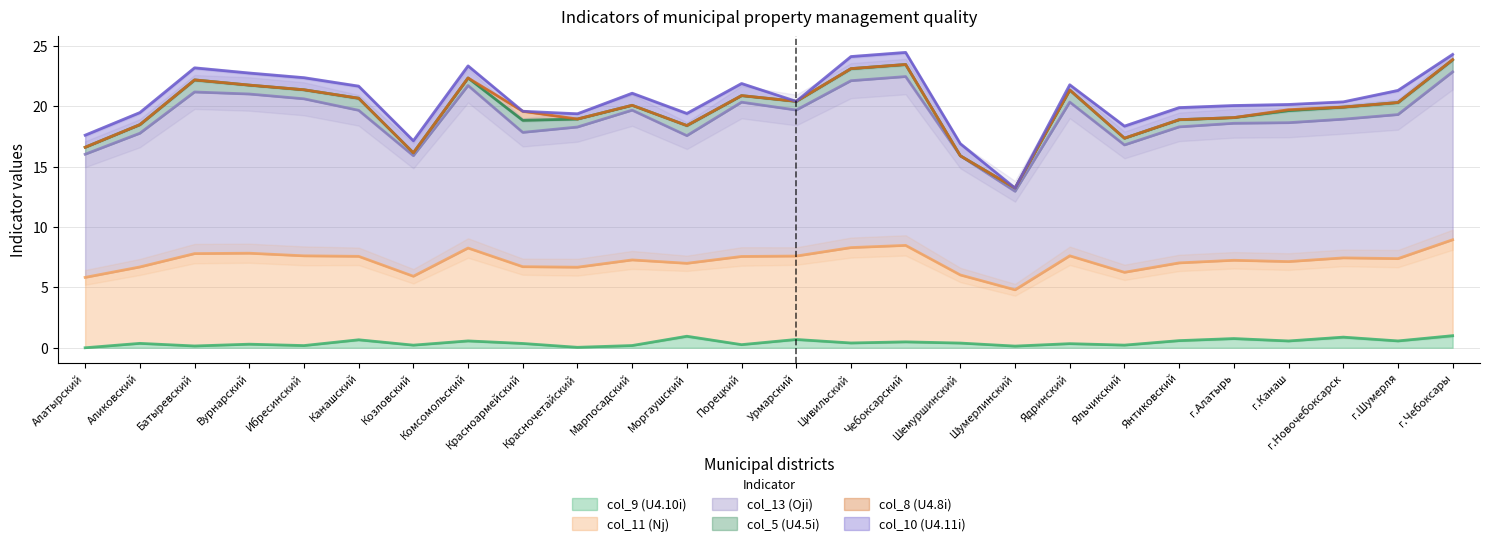

How many interior local valleys does the col_9 (U4.10i) series have?

10